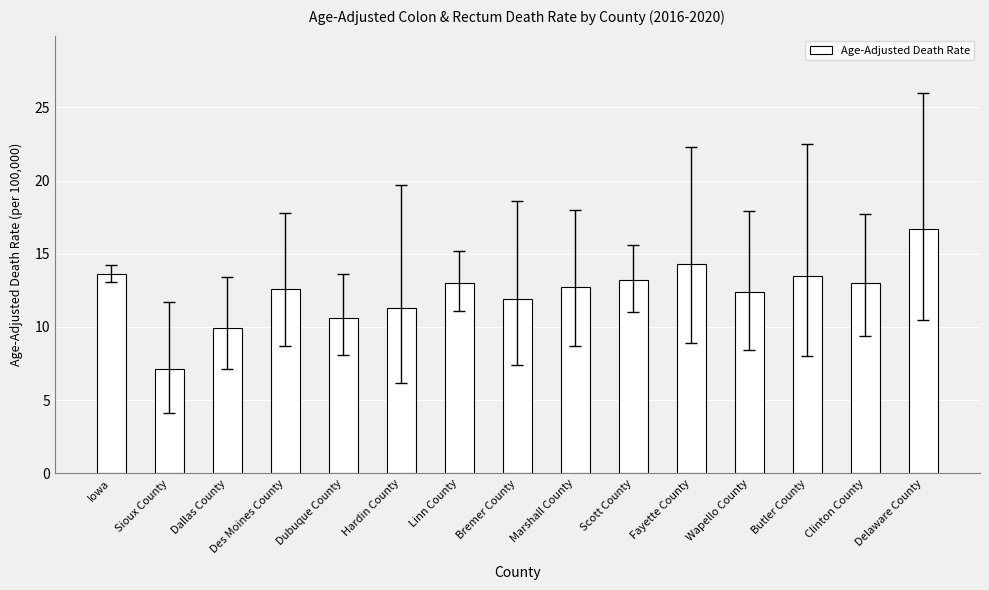

Approximately how many times larger is the value at Fayette County compared to Sioux County?

2.0